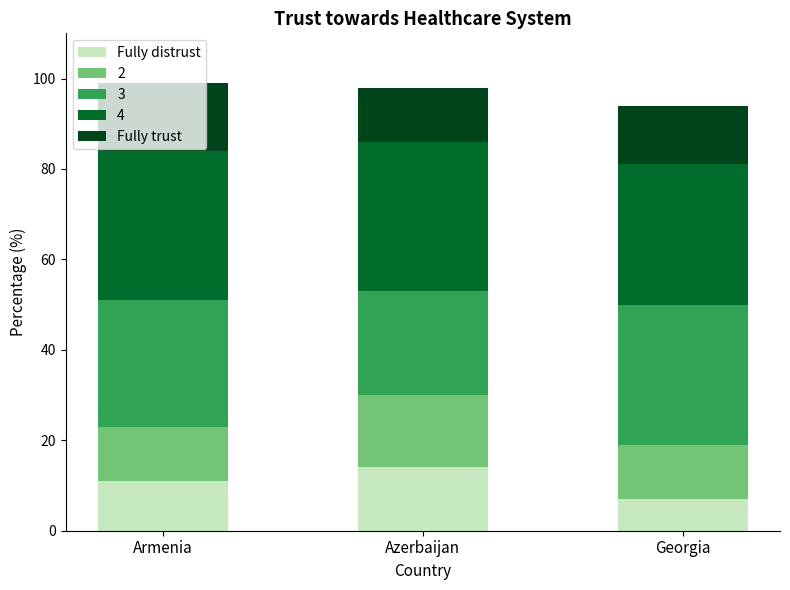

How many bars are there in total?

3